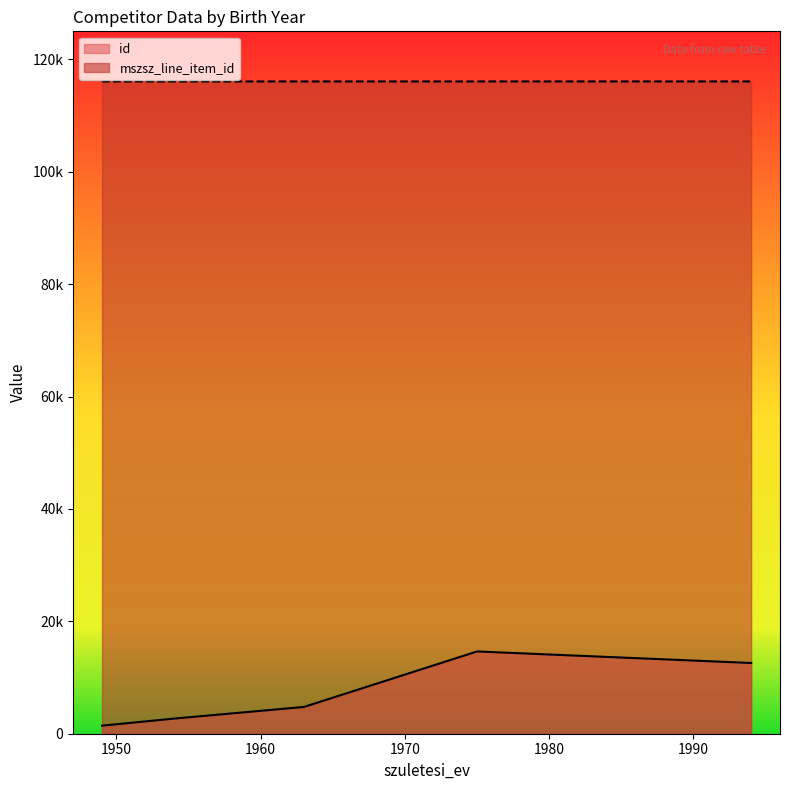

True or false: id and mszsz_line_item_id intersect in this chart.

False